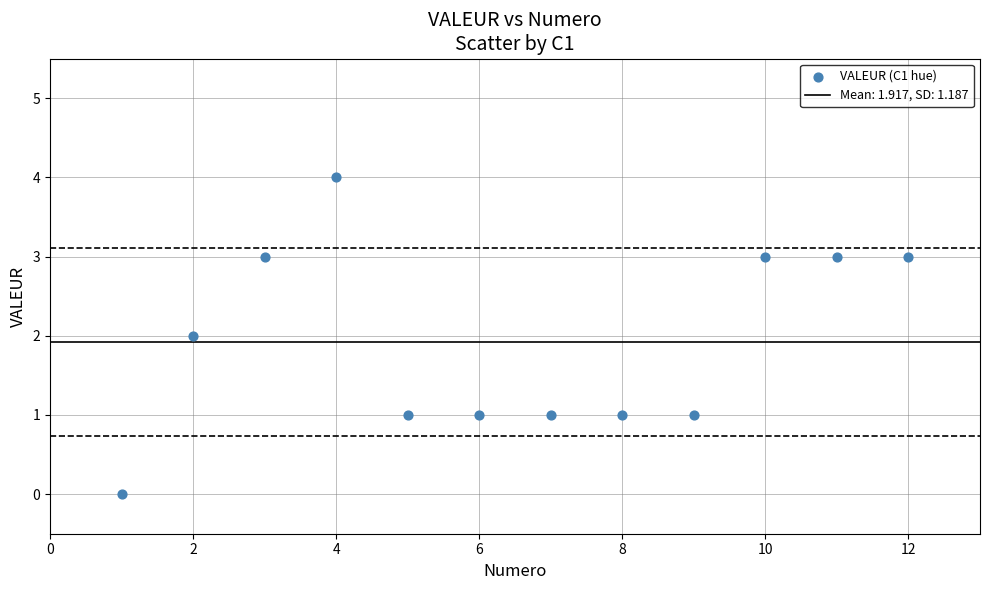

What is the range of Y values (max minus min)?

4